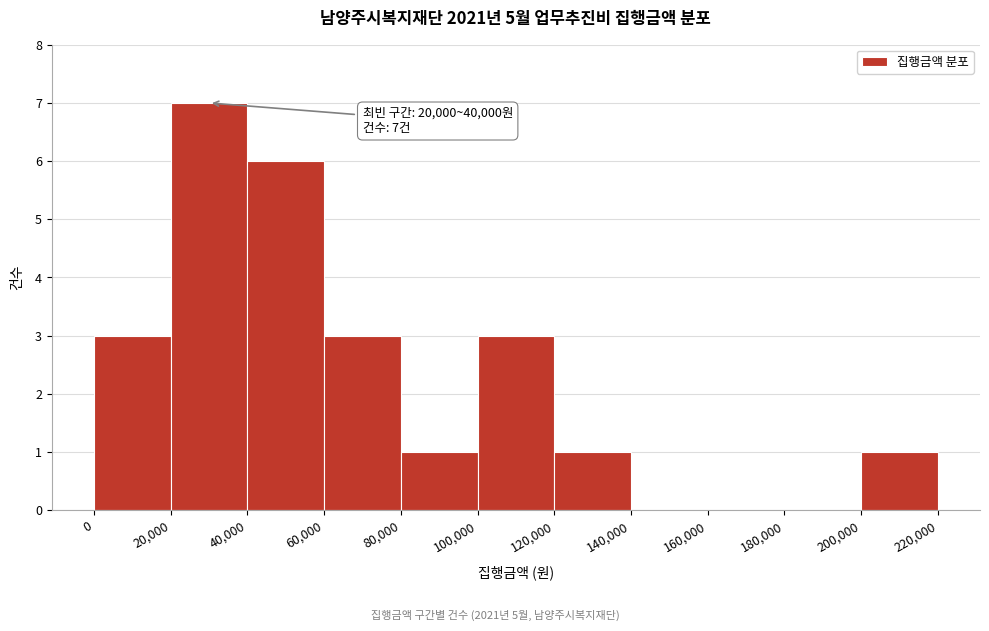

Which range on the x-axis has the tallest bar?

20,000 to 40,000